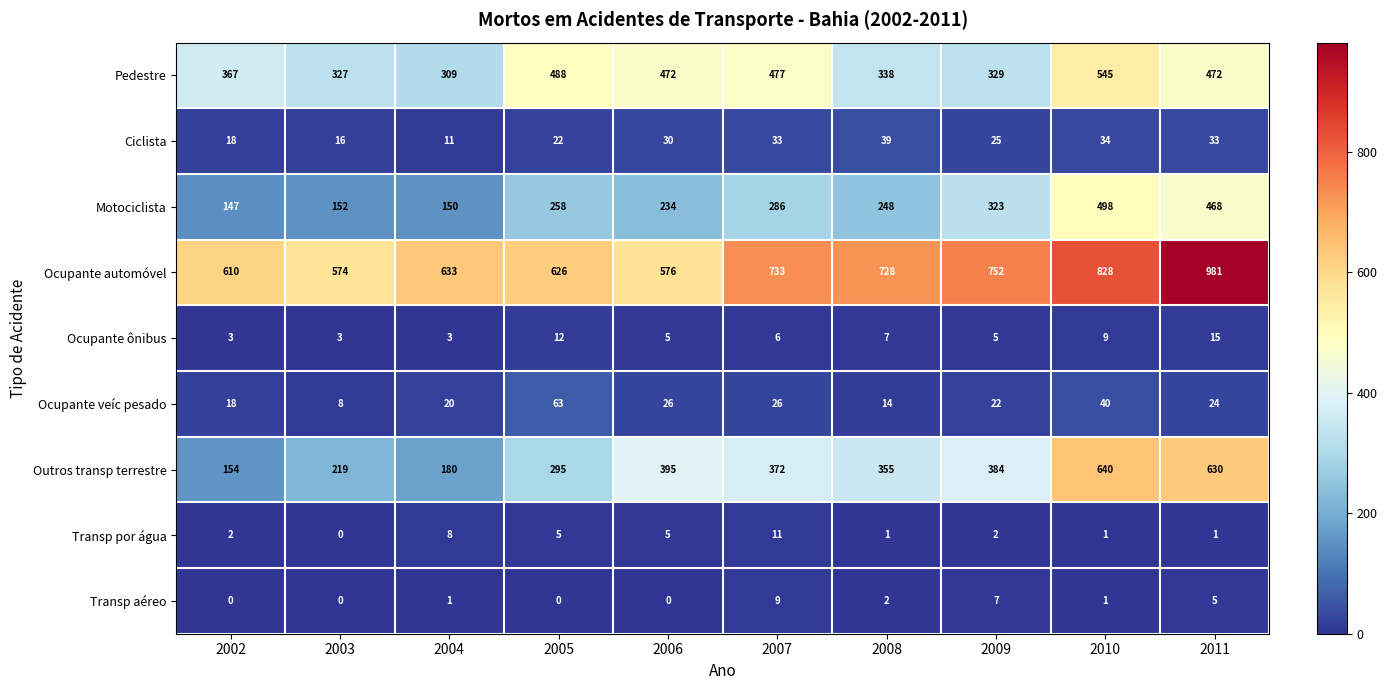

How many data points in Ocupante ônibus are less than 6?

5